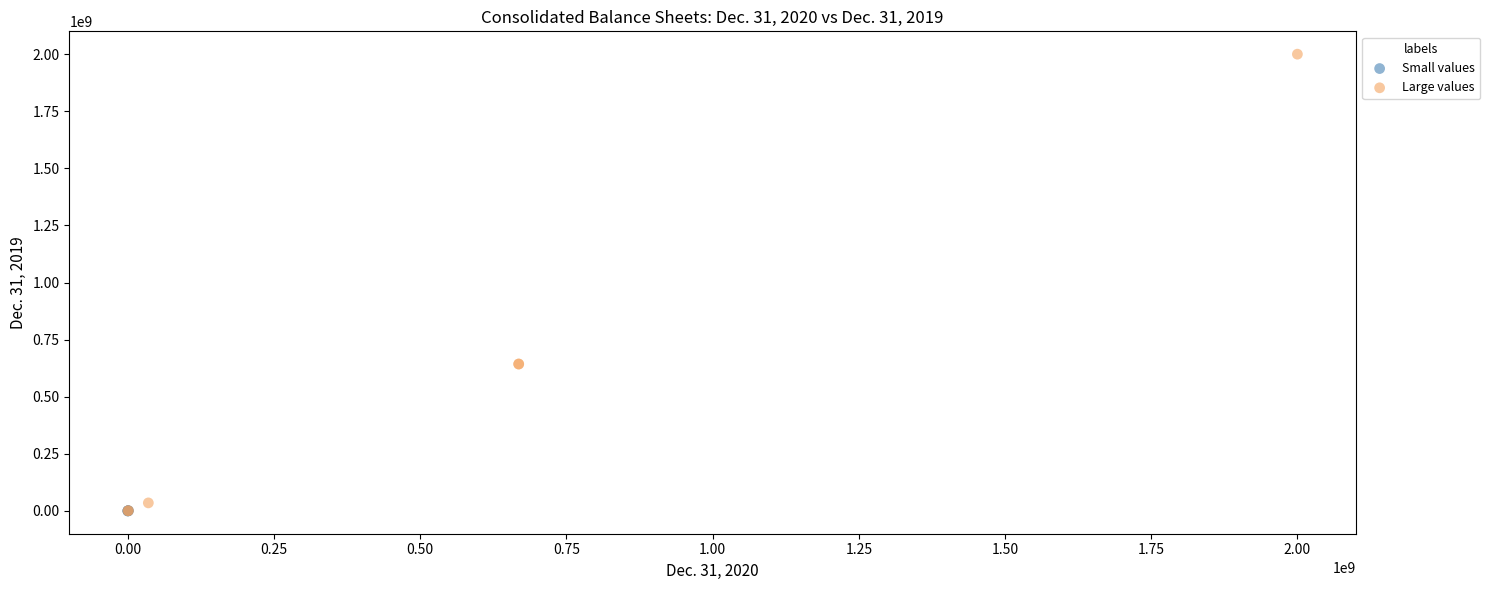

Which series has the largest Y range (max minus min)?

Large values